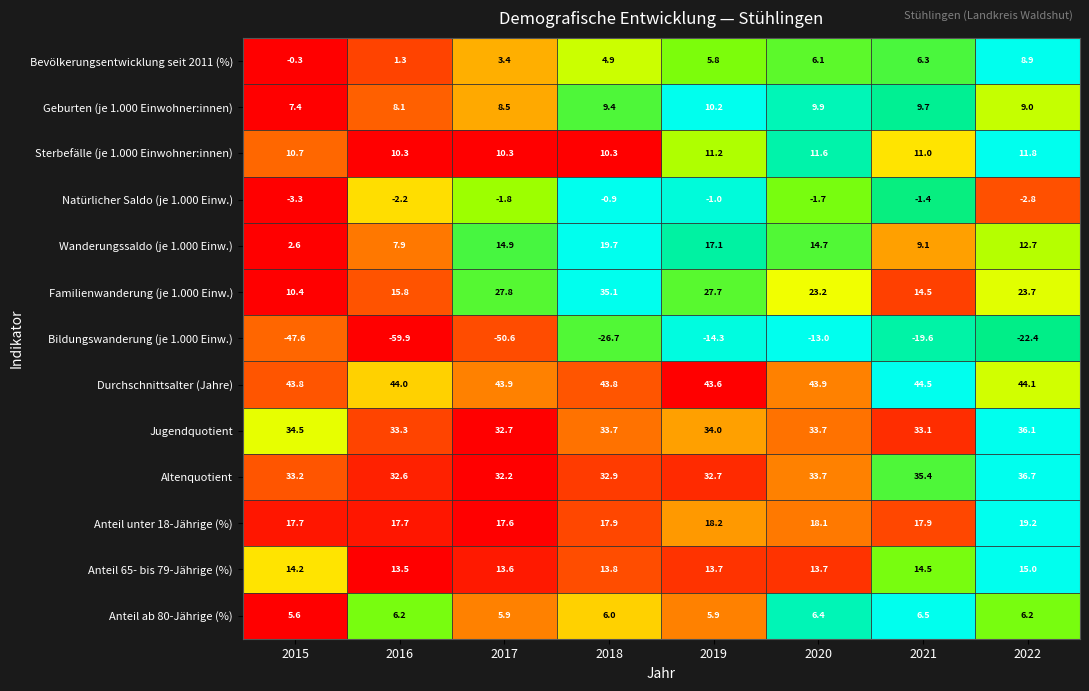

At how many categories does at least one series exceed 0?

8